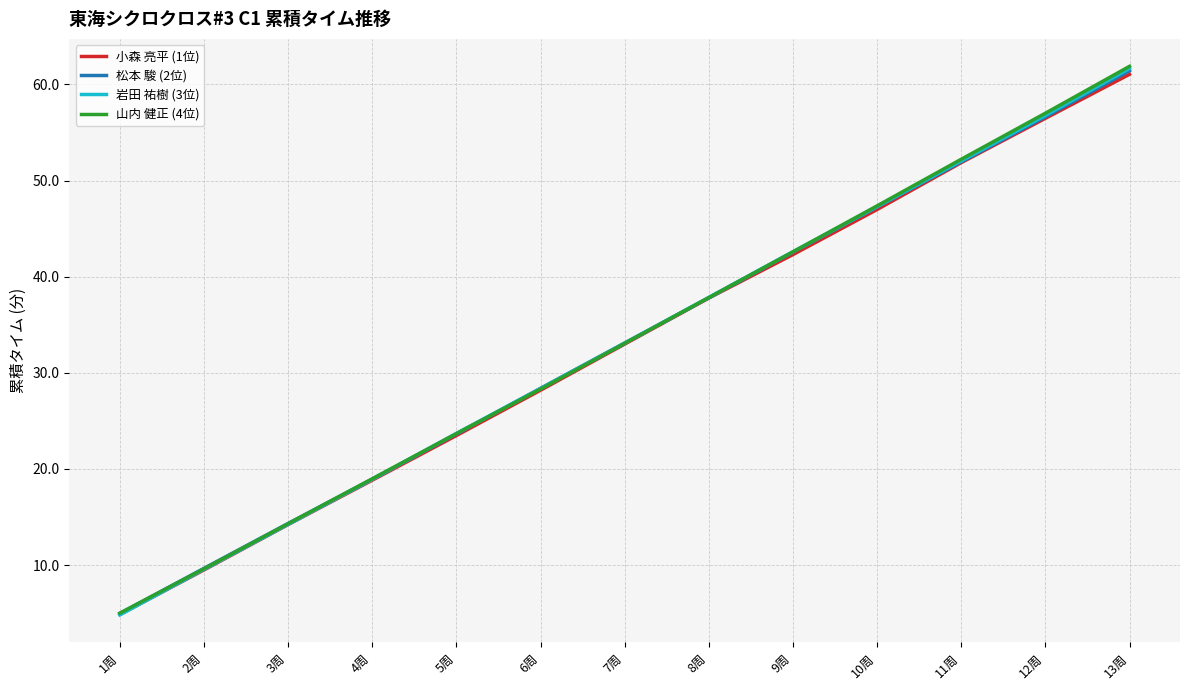

What is the difference between the 岩田 祐樹 (3位) values at 7周 and 4周?

14.2